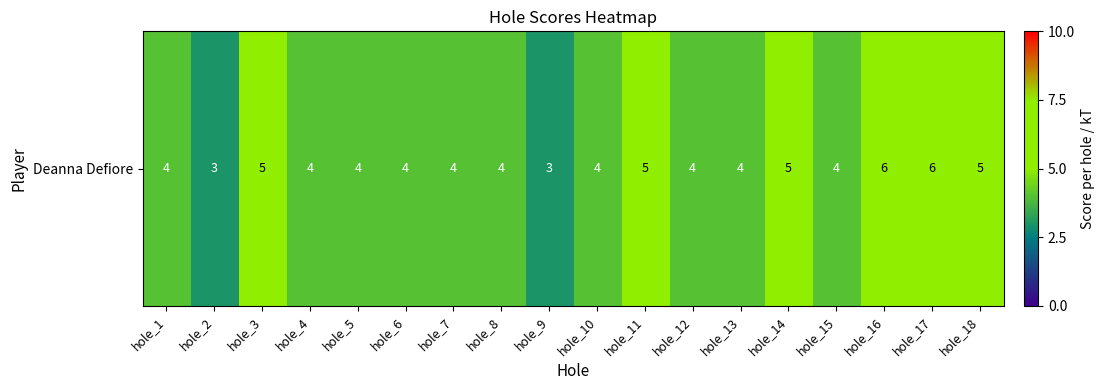

How many data points does each series have?

18